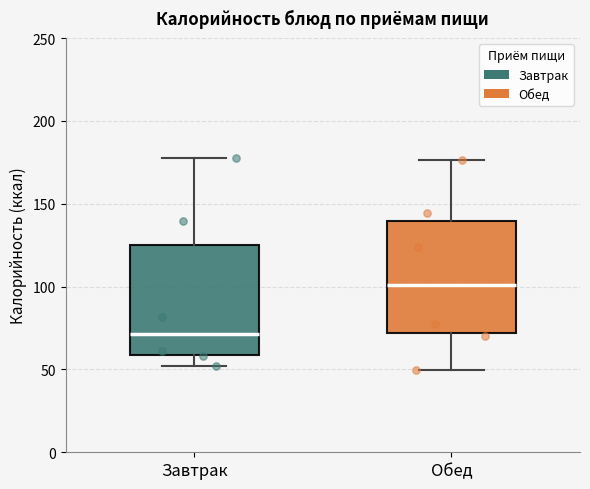

Reading left to right, read every box against the y-axis: the position of its median line, the range the box covers, and the ends of its whiskers. The values are not printed on the chart, so give them approximately, as read against the axis.

Завтрак: median 70, box 60 to 125, whiskers 50 to 175
Обед: median 100, box 70 to 140, whiskers 50 to 175